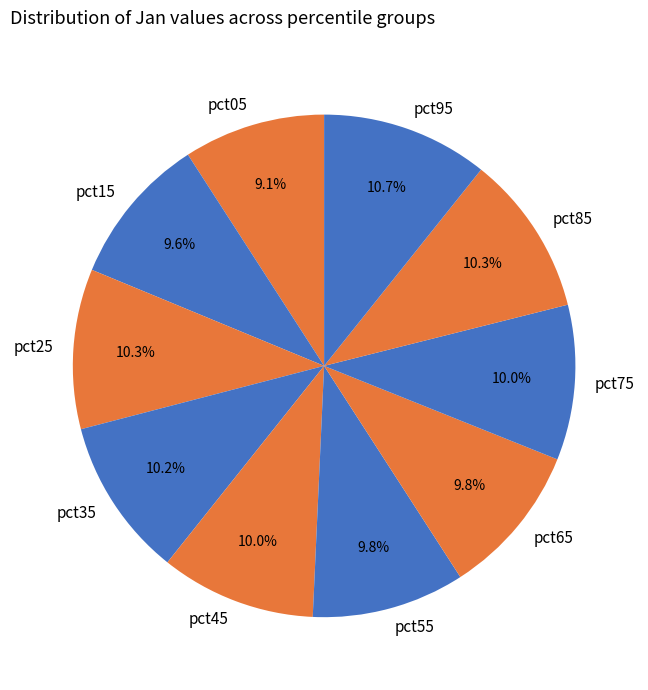

Which has a higher value, pct95 or pct35?

pct95